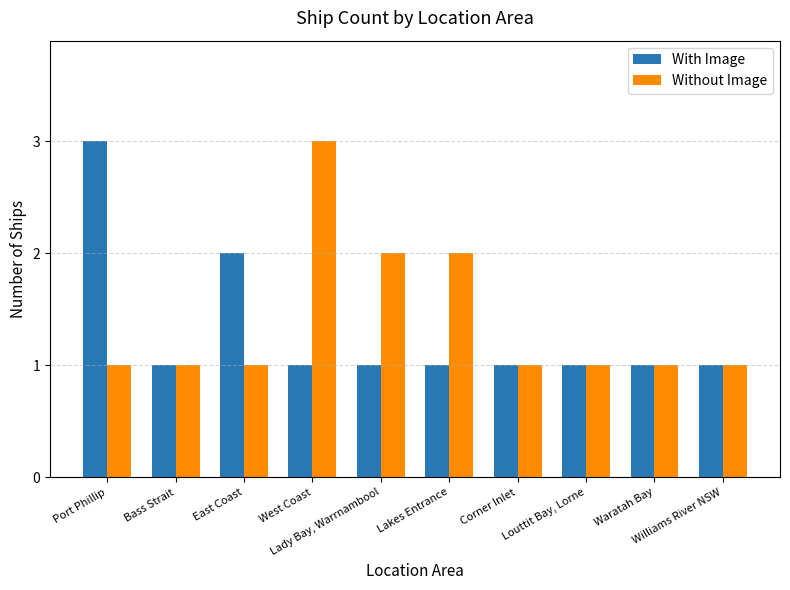

What is the maximum value shown in the chart?

3